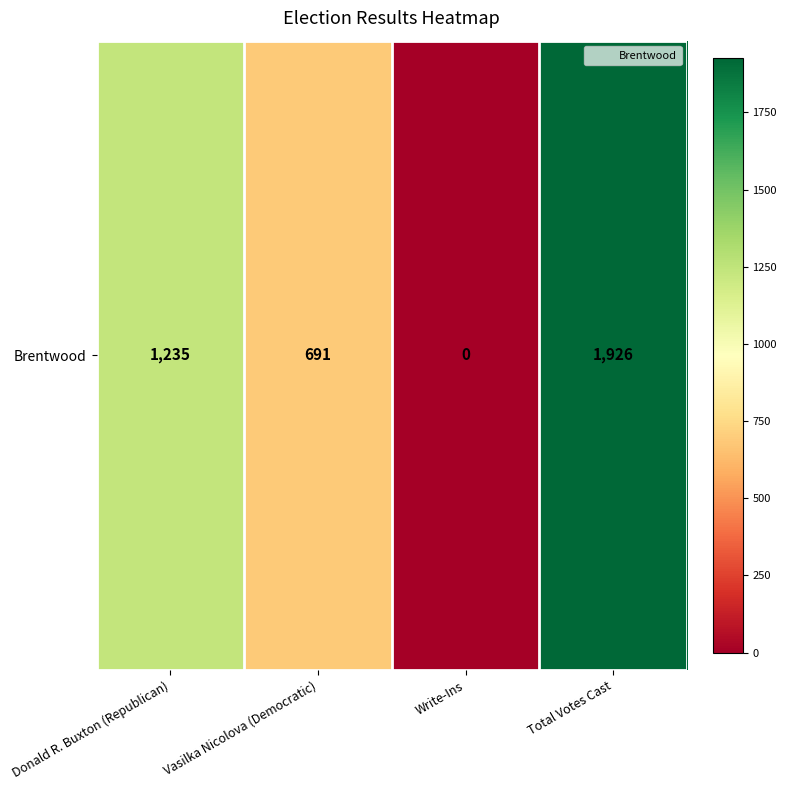

Reading left to right, list all the values displayed in this chart.

1235	691	0	1926